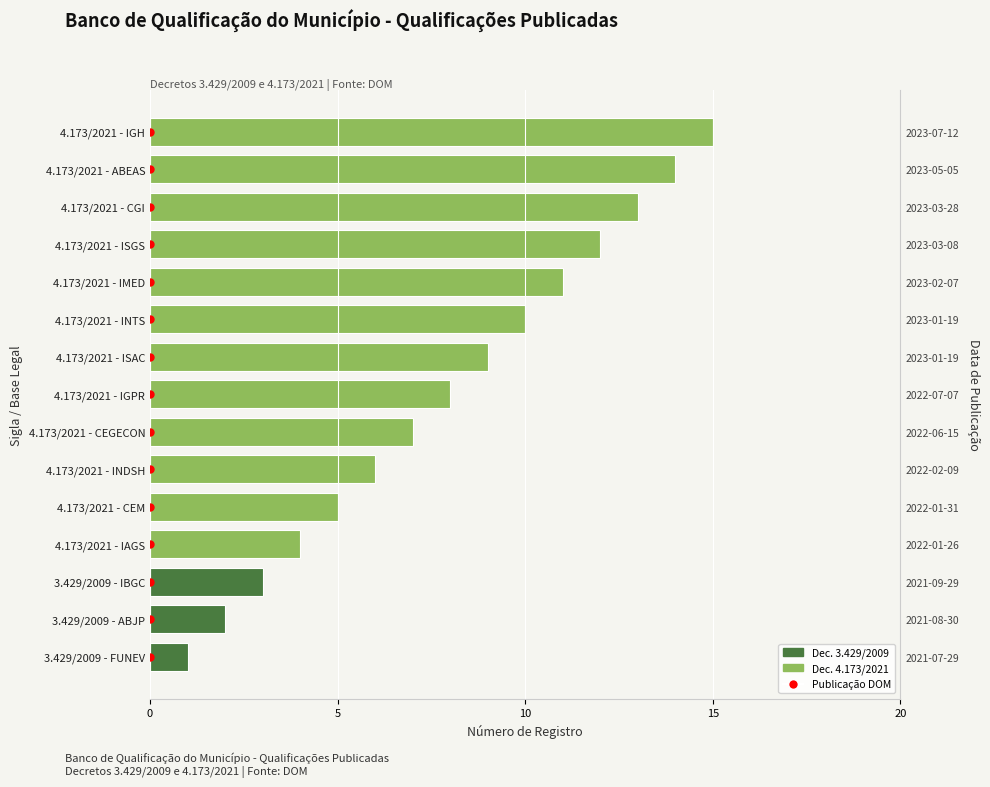

How many data points are less than 8?

7